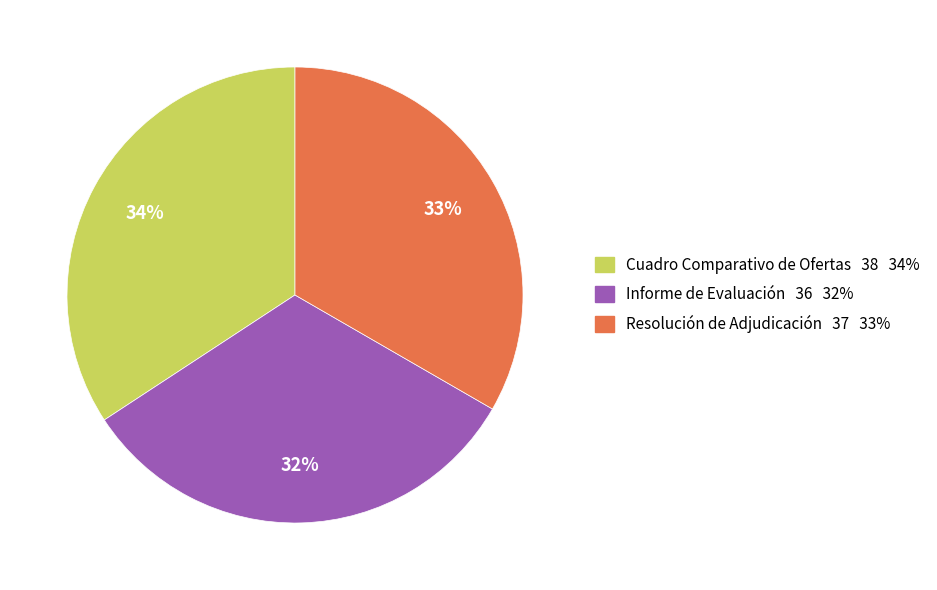

How many slices are in this pie chart?

3